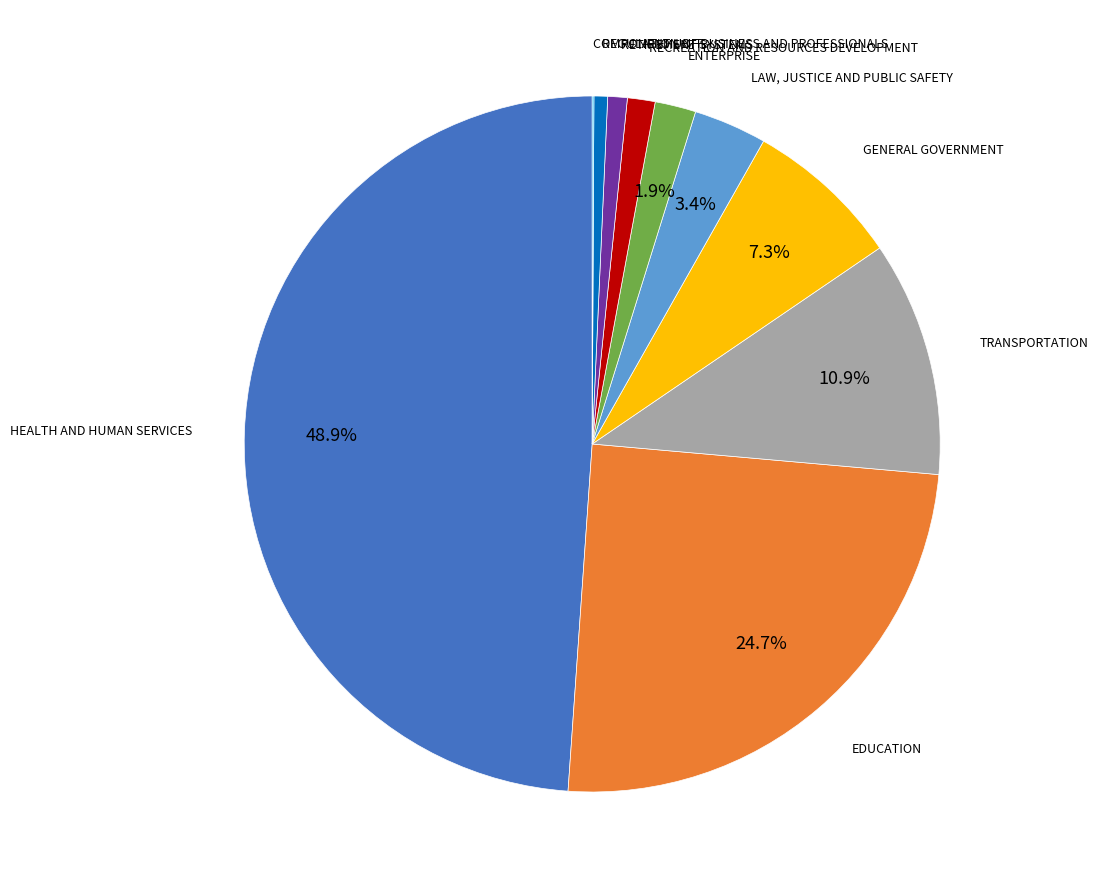

Combined, what portion of the pie is HEALTH AND HUMAN SERVICES and ENTERPRISE?

50.8%